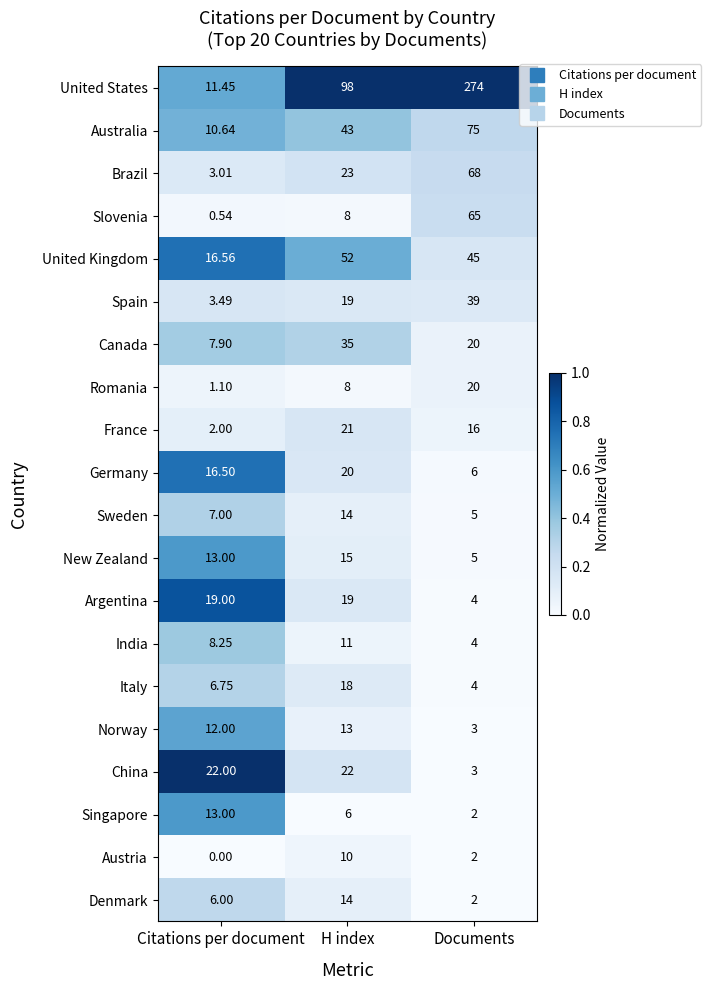

Which series changed the most between Citations per document and H index?

United States